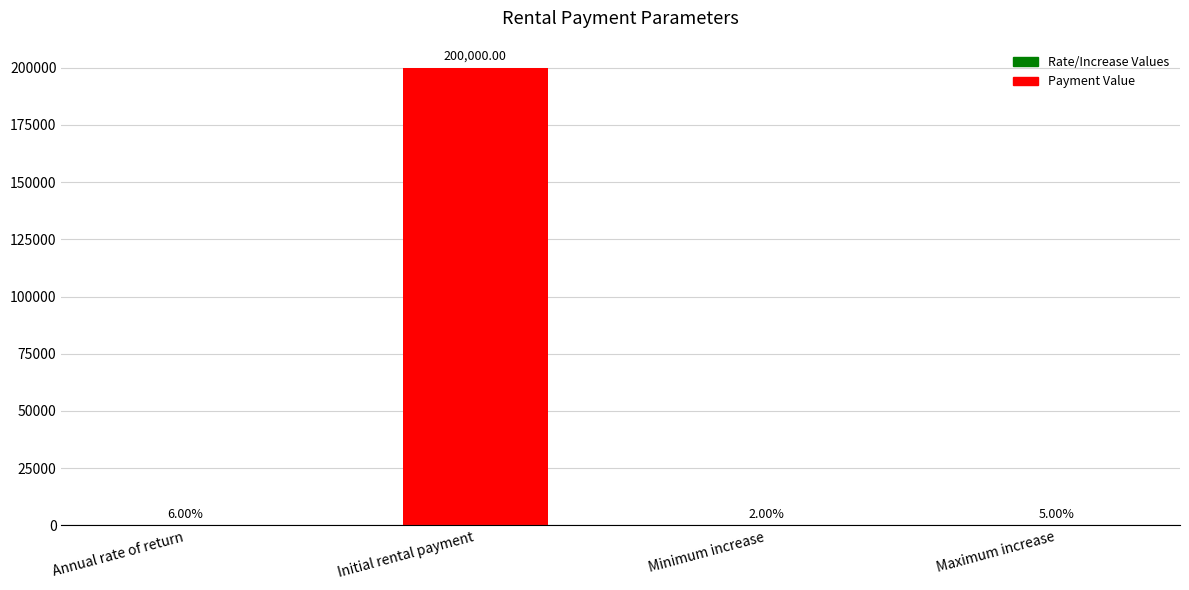

How many bars are there in total?

4